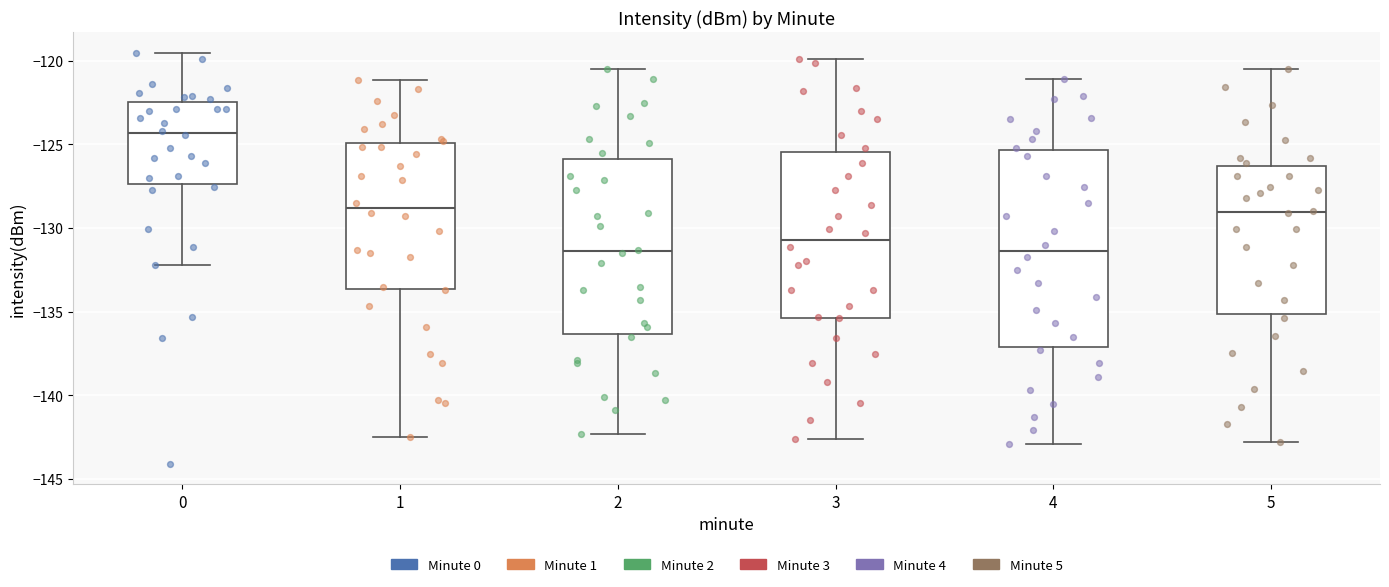

Reading left to right, read every box against the y-axis: the position of its median line, the range the box covers, and the ends of its whiskers. The values are not printed on the chart, so give them approximately, as read against the axis.

0: median -124.5, box -127.5 to -122.5, whiskers -132.0 to -119.5
1: median -129.0, box -133.5 to -125.0, whiskers -142.5 to -121.0
2: median -131.5, box -136.5 to -126.0, whiskers -142.5 to -120.5
3: median -130.5, box -135.5 to -125.5, whiskers -142.5 to -120.0
4: median -131.5, box -137.0 to -125.5, whiskers -143.0 to -121.0
5: median -129.0, box -135.0 to -126.5, whiskers -143.0 to -120.5